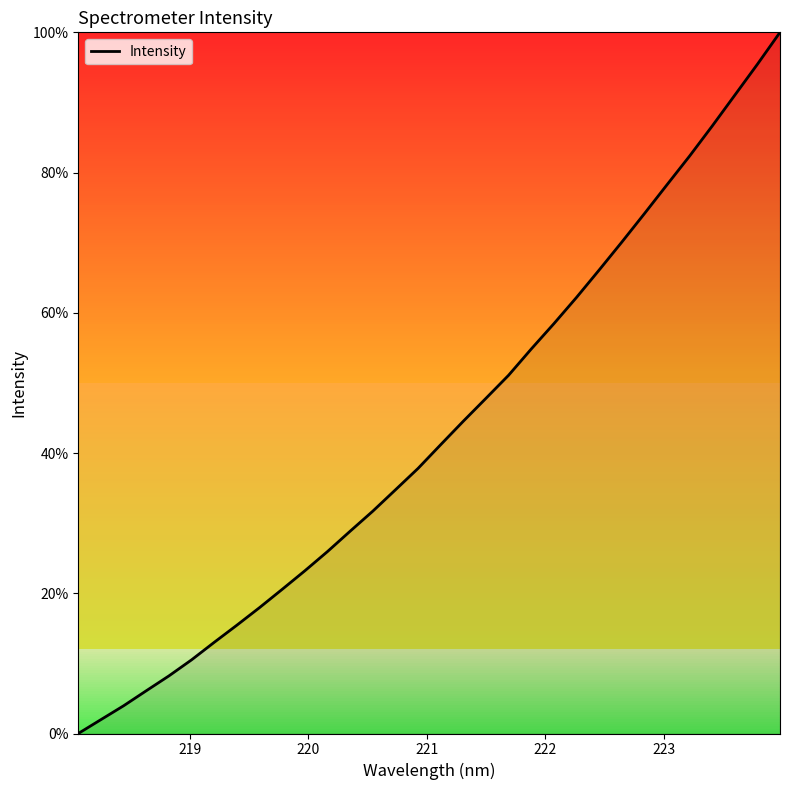

How many values are below 41?

16